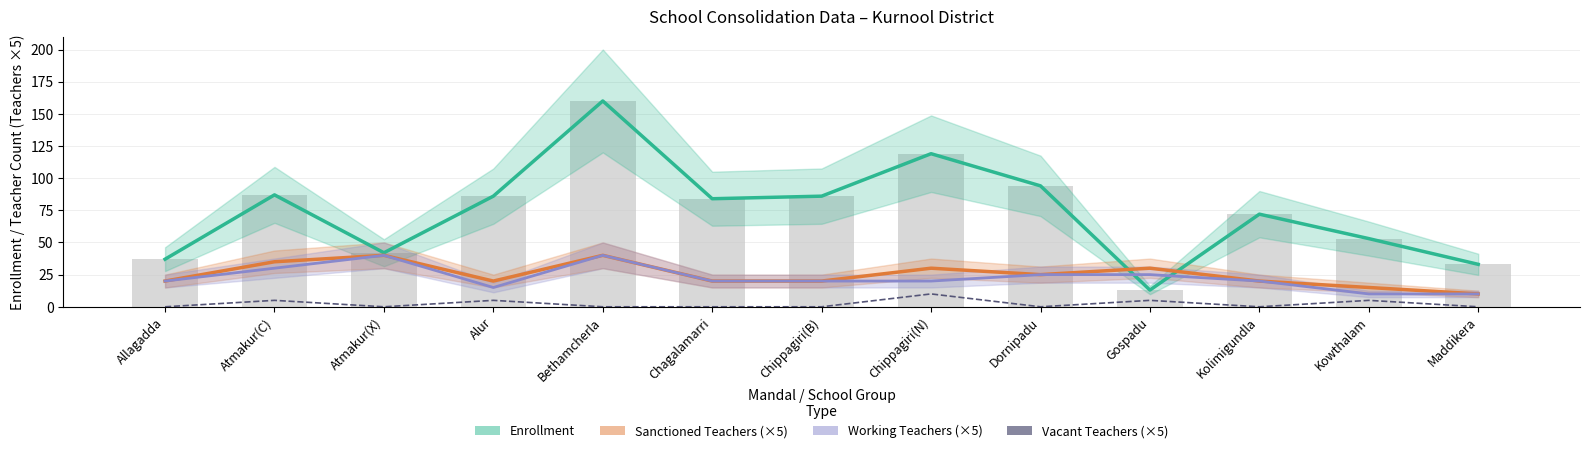

Which category has the lowest value across all series?

Allagadda